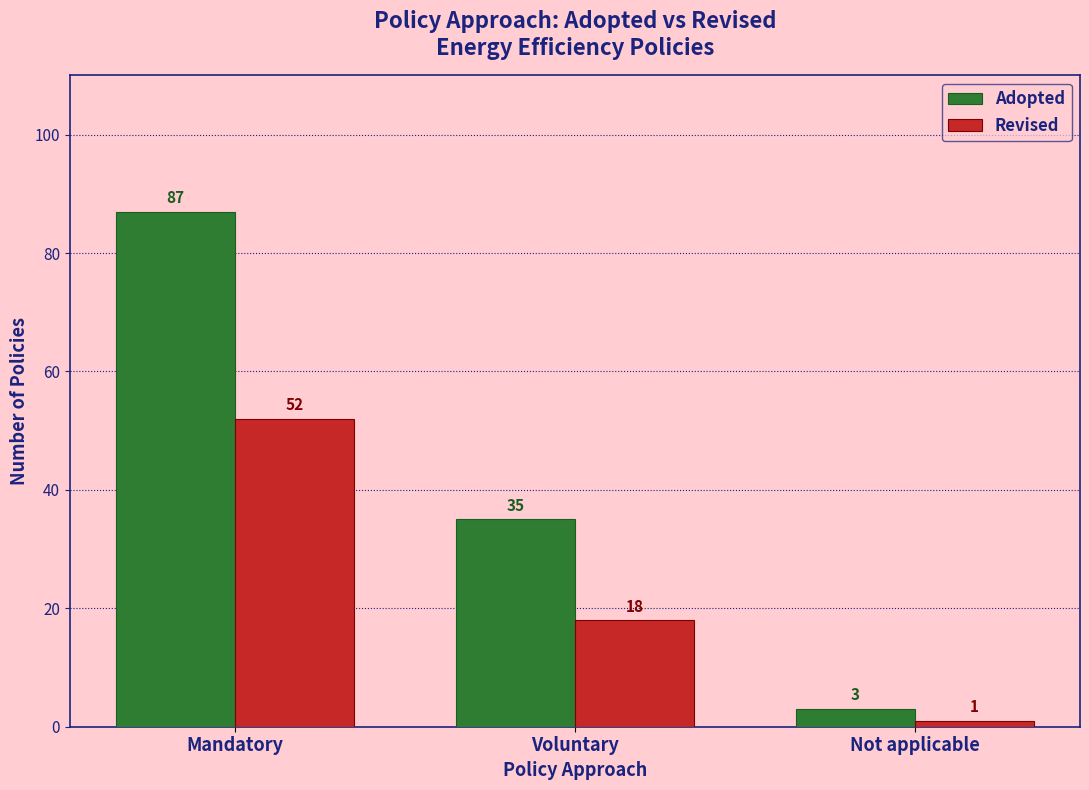

What is the label of the 2nd bar from the right?

Voluntary